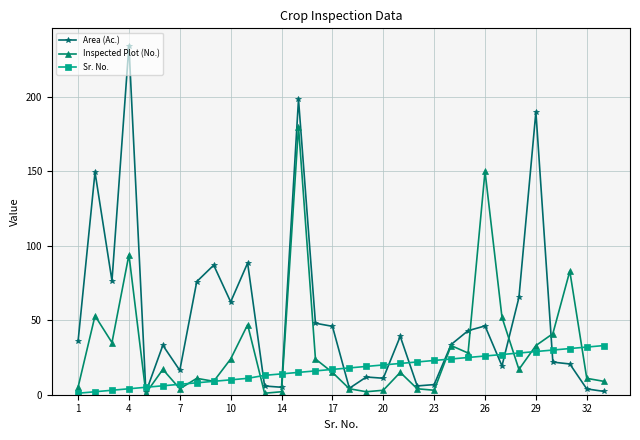

List the series in order of their peak value, highest first.

Area (Ac.), Inspected Plot (No.), Sr. No.